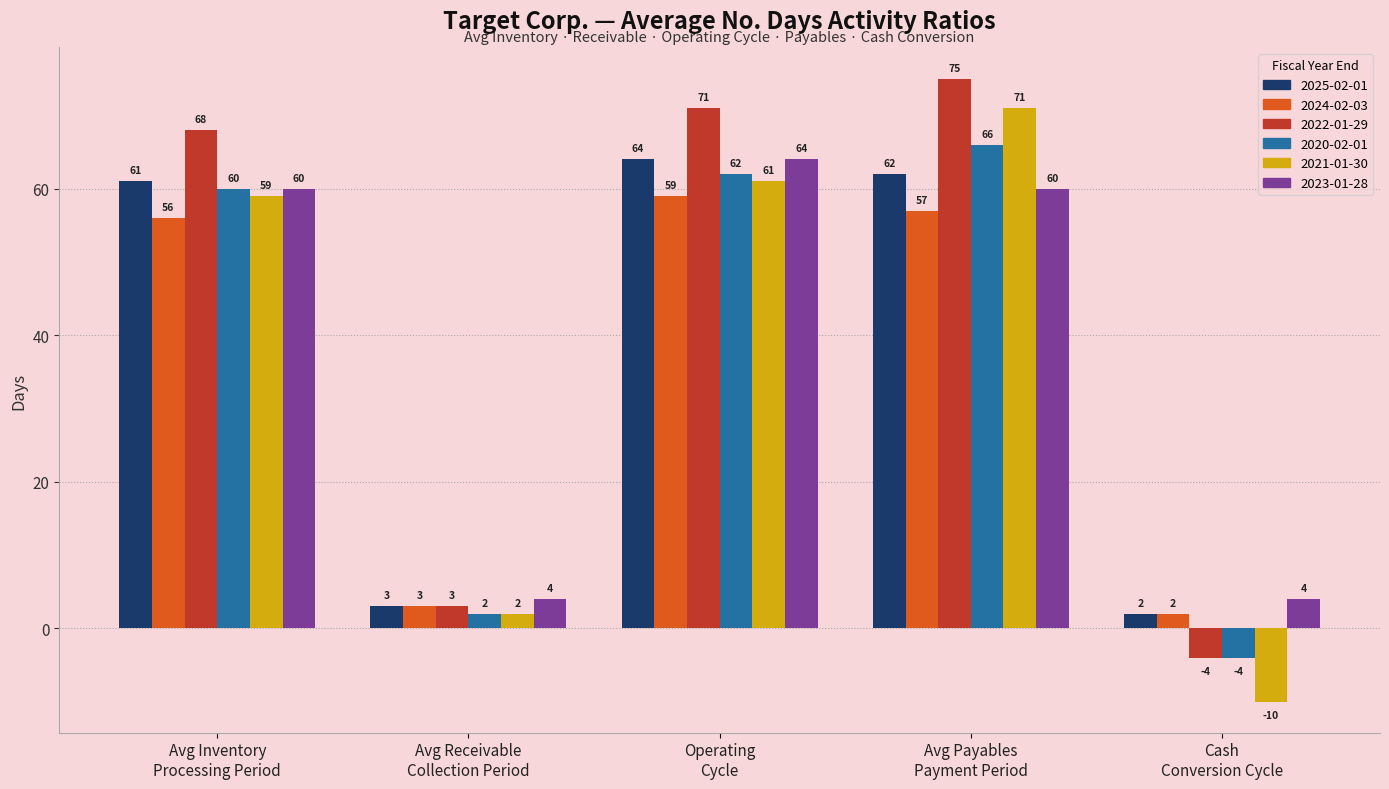

Which series has the largest total across all categories?

2022-01-29